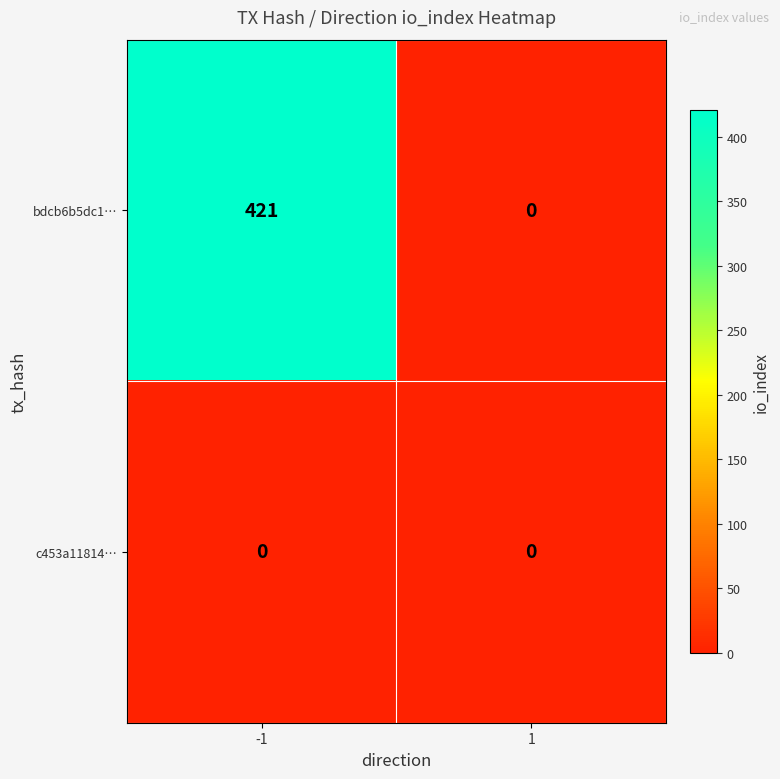

Reading left to right, transcribe all the data shown in this chart.

bdcb6b5dc1…: -1=421	1=0
c453a11814…: -1=0	1=0